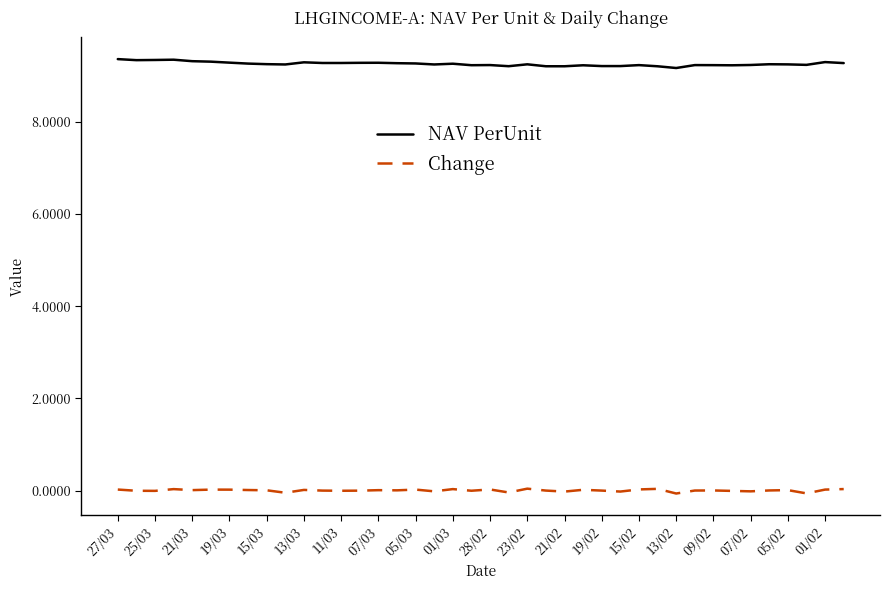

What is the greatest value displayed?

9.4